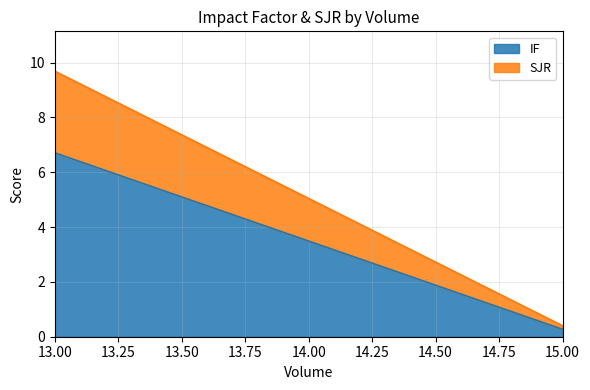

List the series in order of their peak value, highest first.

IF, SJR